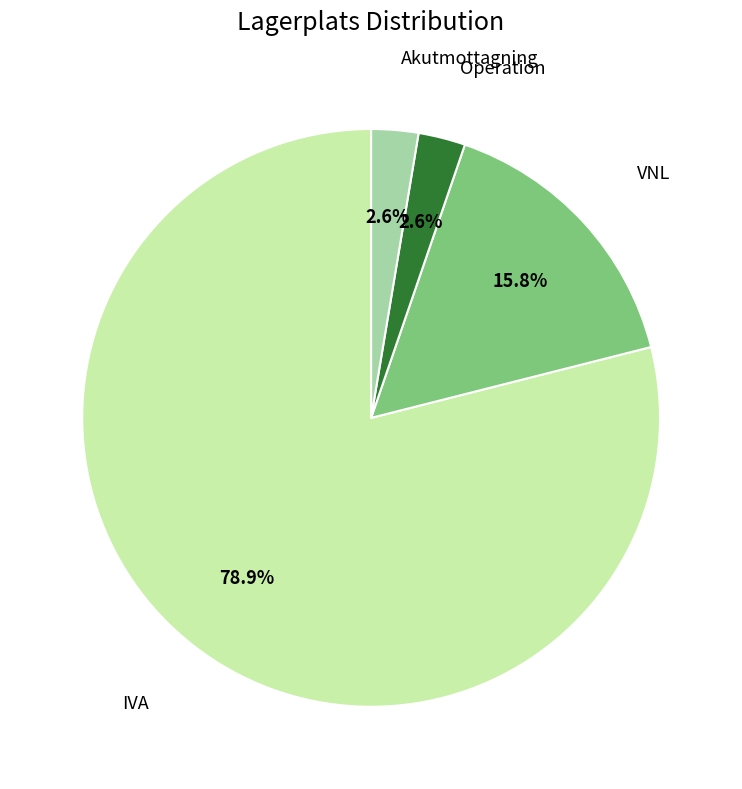

To the nearest percent, what portion does Operation represent?

3%